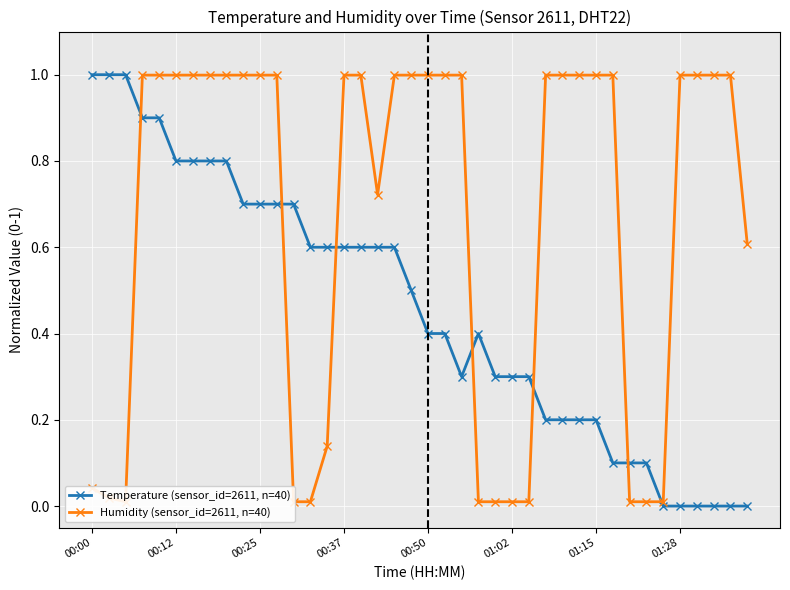

Is it true that Temperature (sensor_id=2611, n=40) equals 0.4 at 00:50?

True